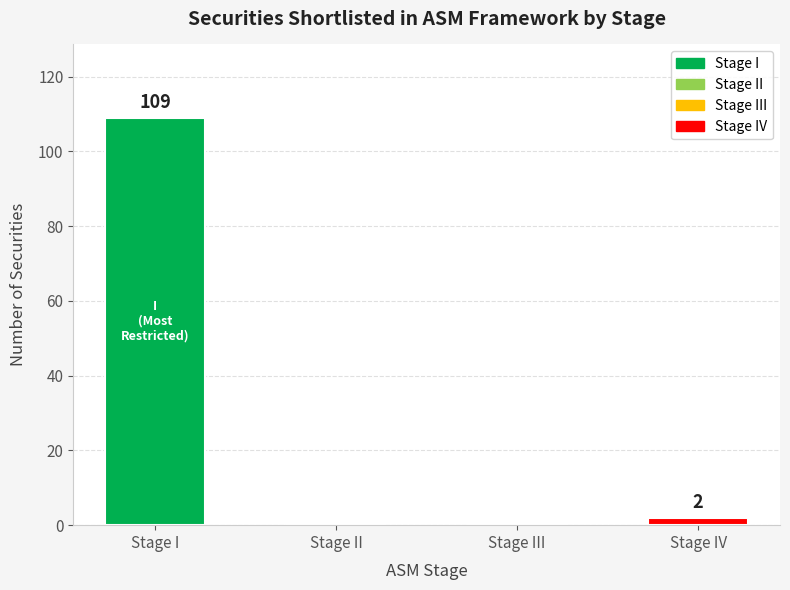

Where does the data first go above 2?

Stage I